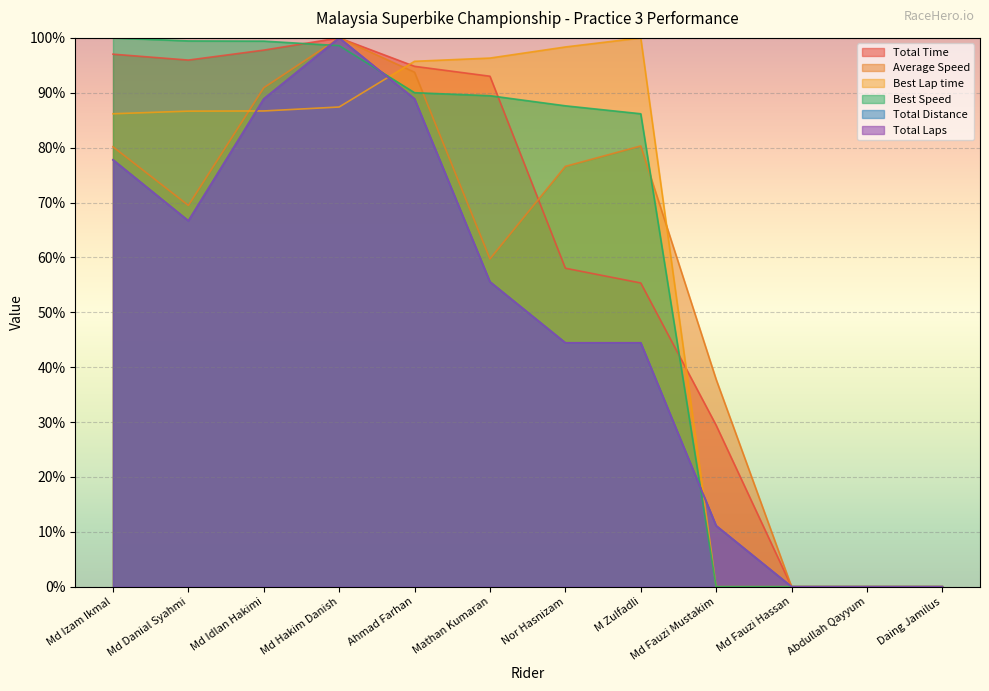

Rank the series by their maximum value, from lowest to highest.

Total Time, Average Speed, Best Lap time, Best Speed, Total Distance, Total Laps